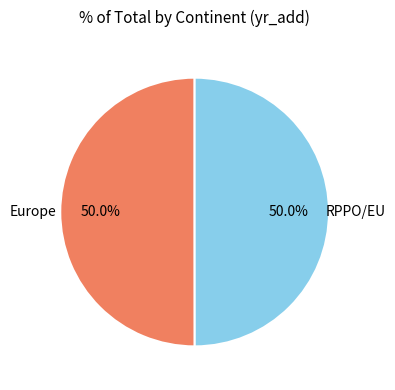

How many slices are in this pie chart?

2